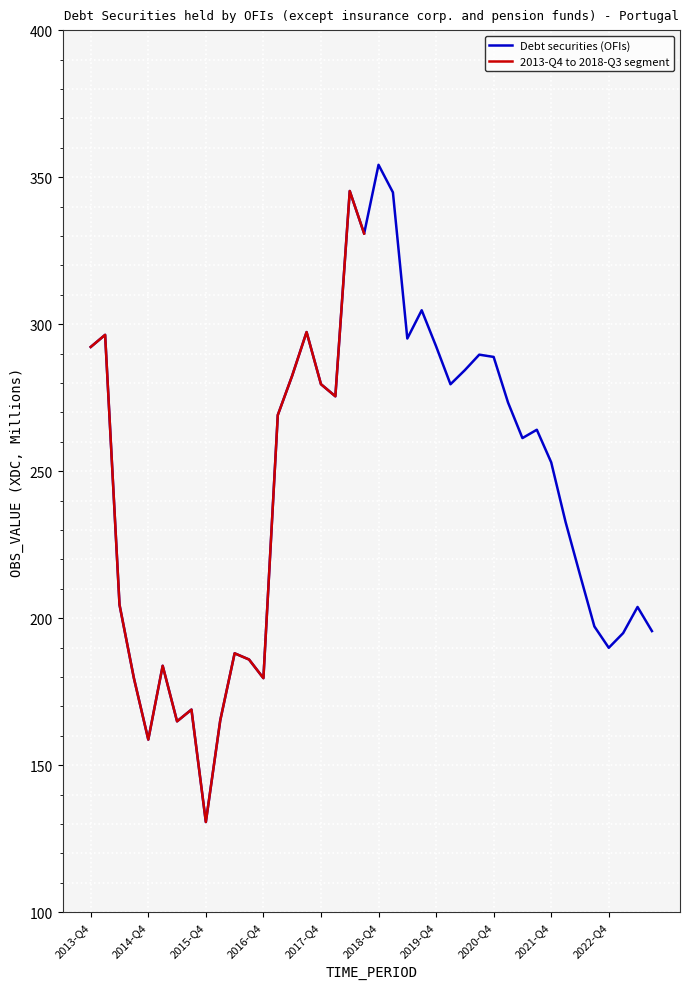

What is the maximum value for 2013-Q4 to 2018-Q3 segment?

345.3